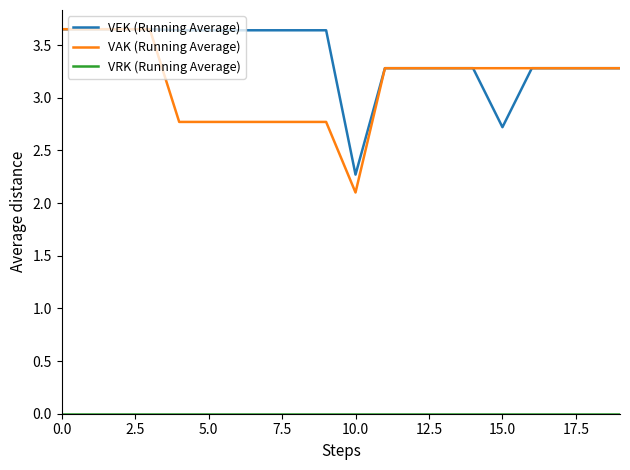

Which series has the widest spread of values?

VAK (Running Average)